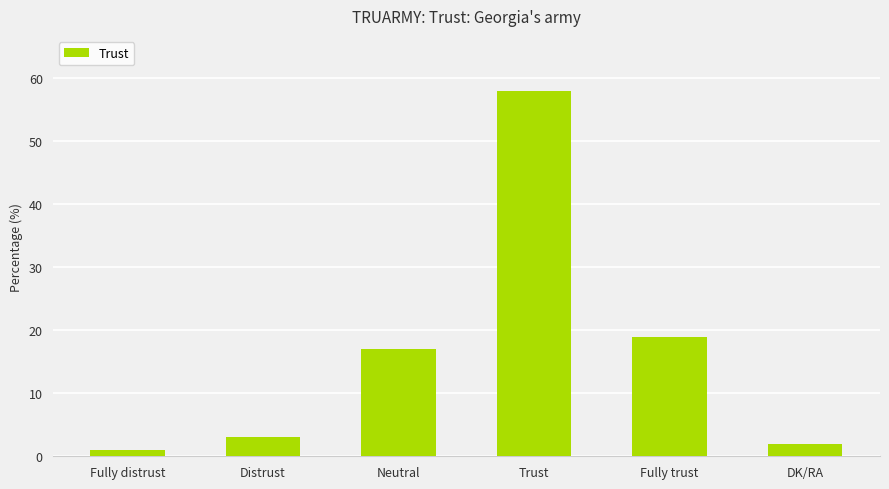

What is the difference between the values at DK/RA and Distrust?

1